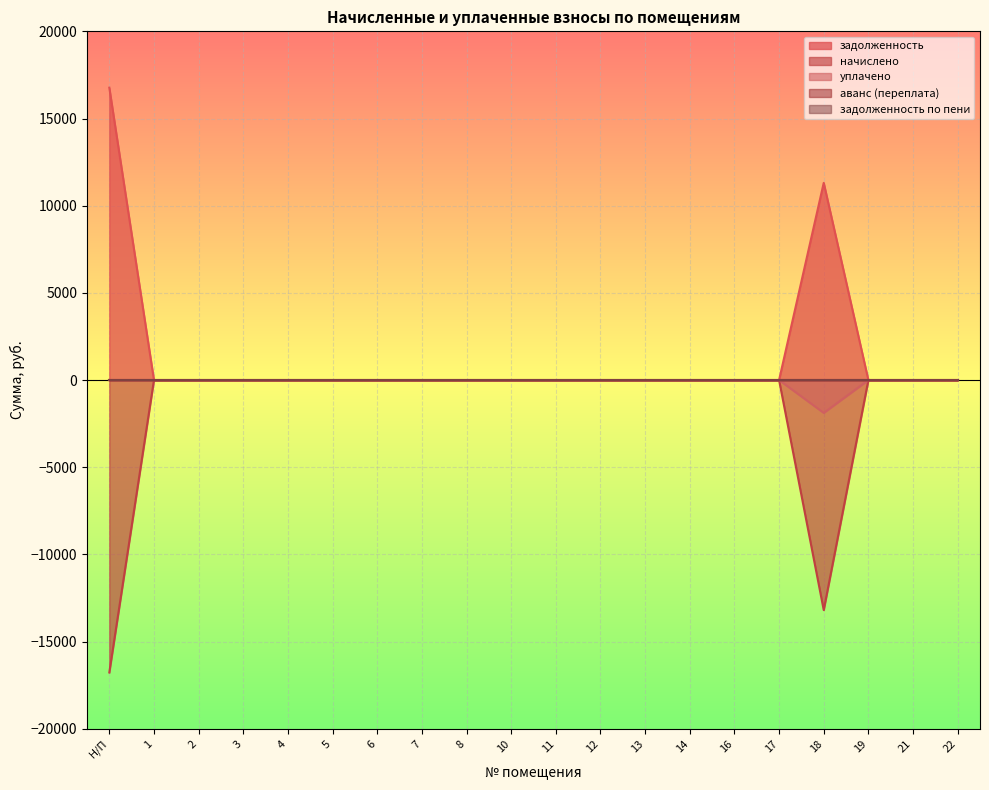

True or false: уплачено and начислено cross at least once.

False